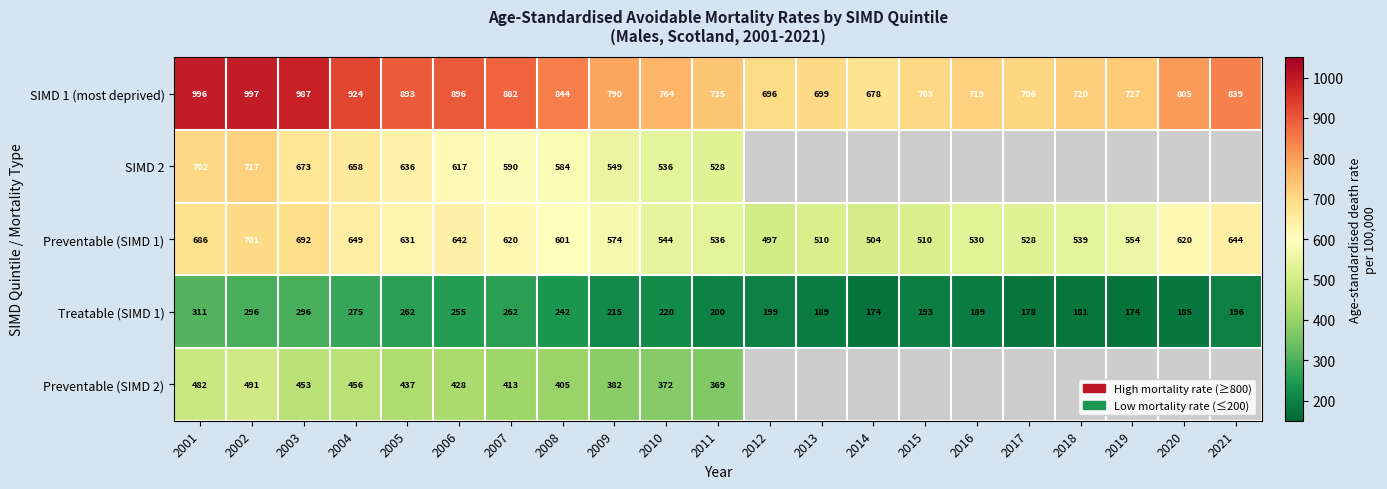

At which label does Preventable (SIMD 1) first exceed 574?

2001